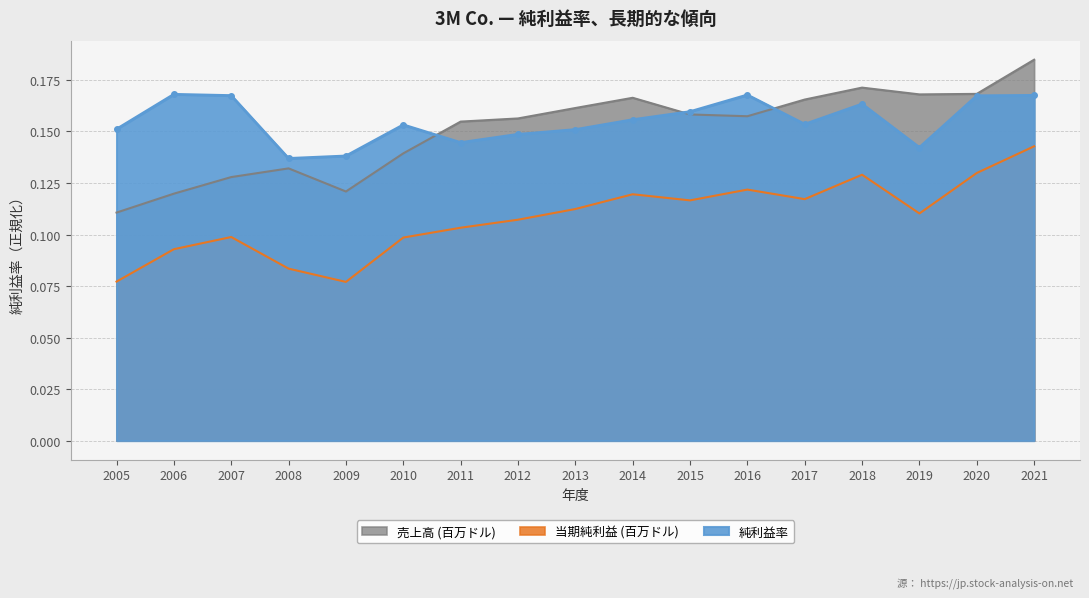

What is the total value across all series at 2021?

0.5